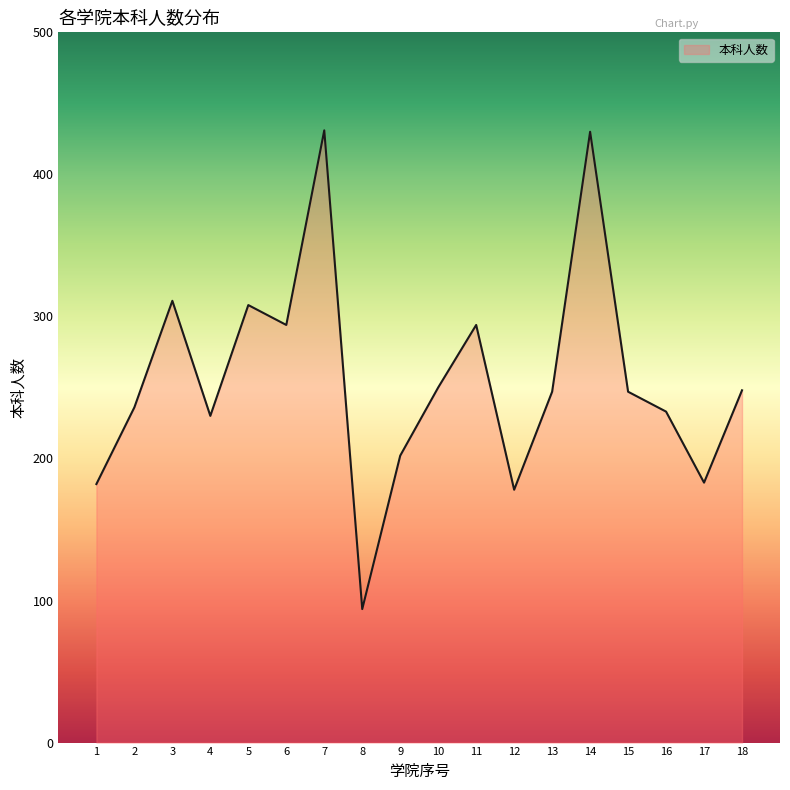

The chart shows a value of 248 at 18. True or false?

True